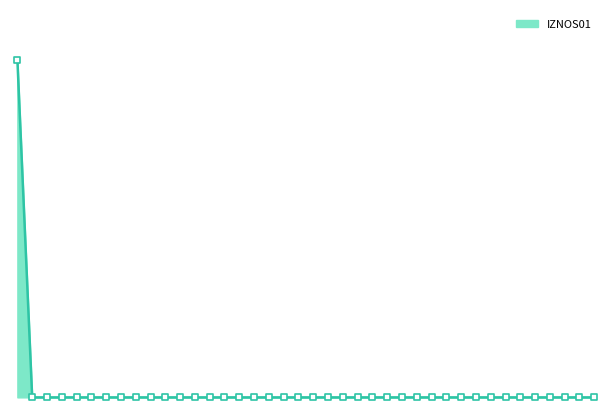

Does the chart have visible grid lines?

No